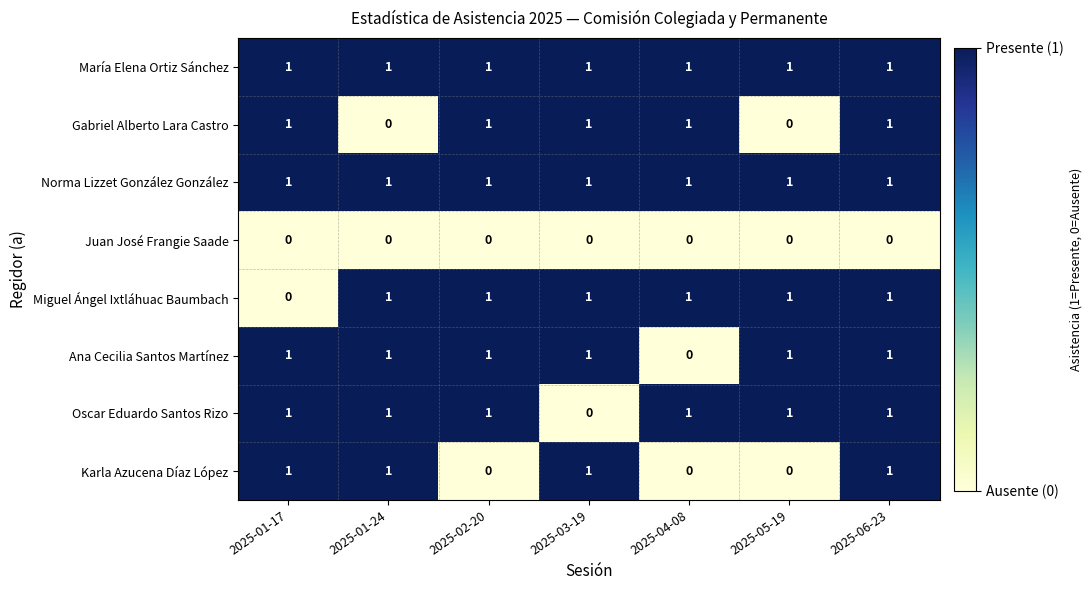

Is it true that Gabriel Alberto Lara Castro equals 0 at 2025-05-19?

True